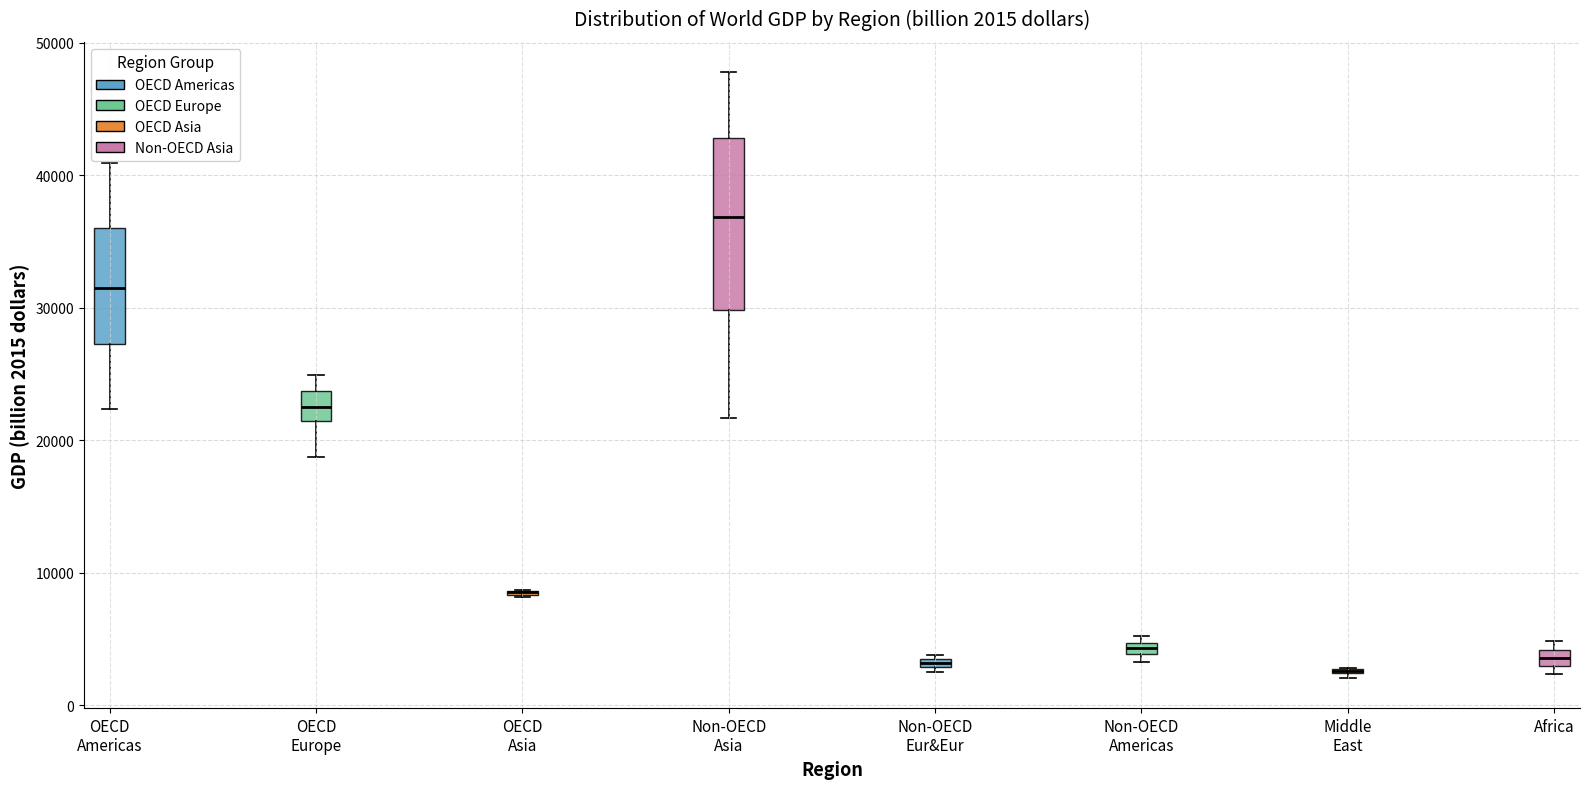

Which box is the tallest, from its lower edge to its upper edge?

Non-OECD Asia